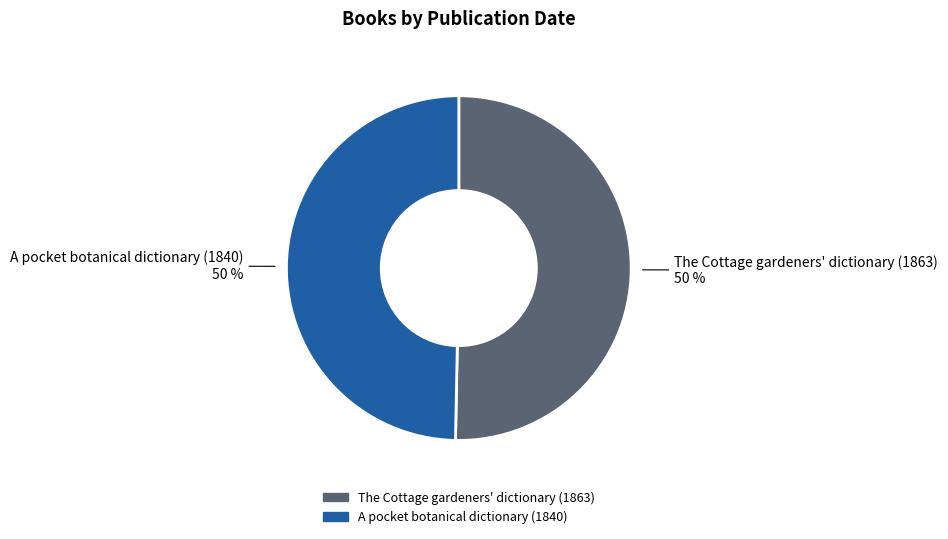

How many segments does this pie chart have?

2